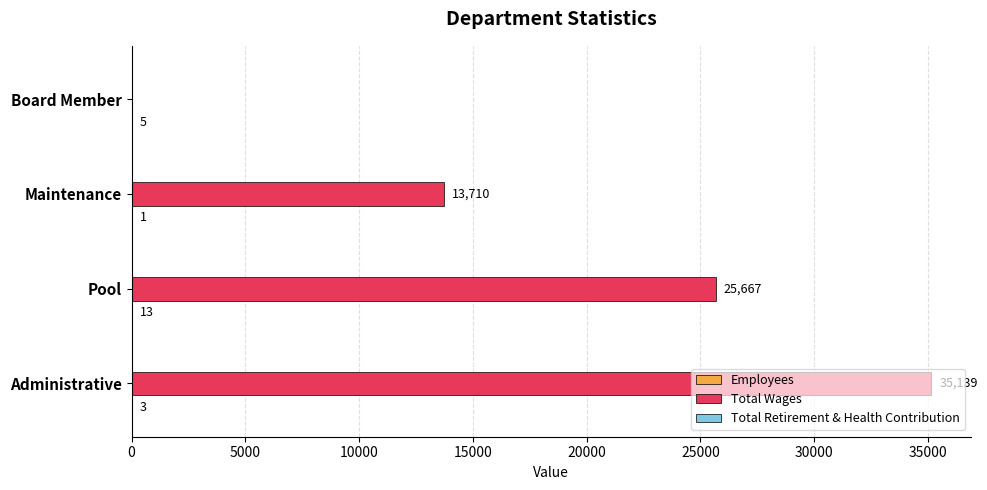

True or false: Total Wages has a value of 5147 at Maintenance.

False